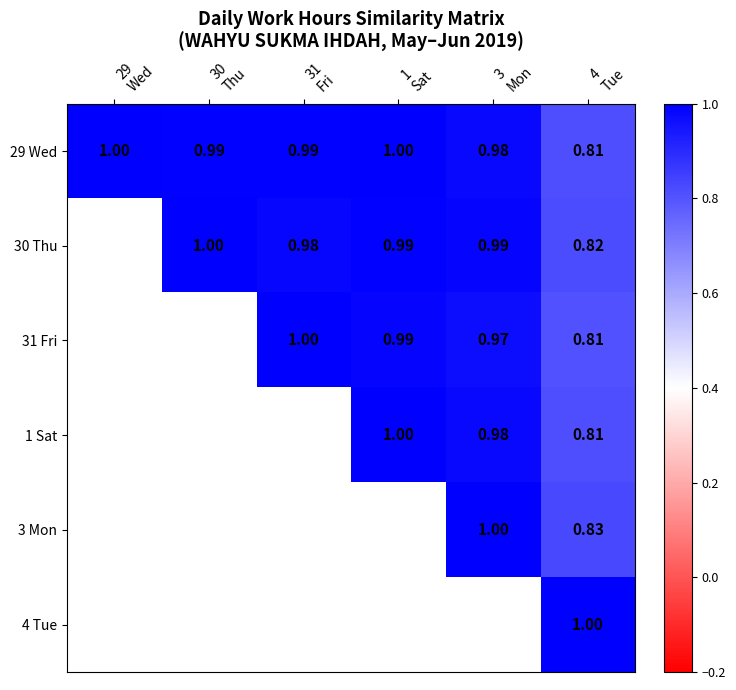

The value of 1 Sat at 3 Mon is 1.0. True or false?

True